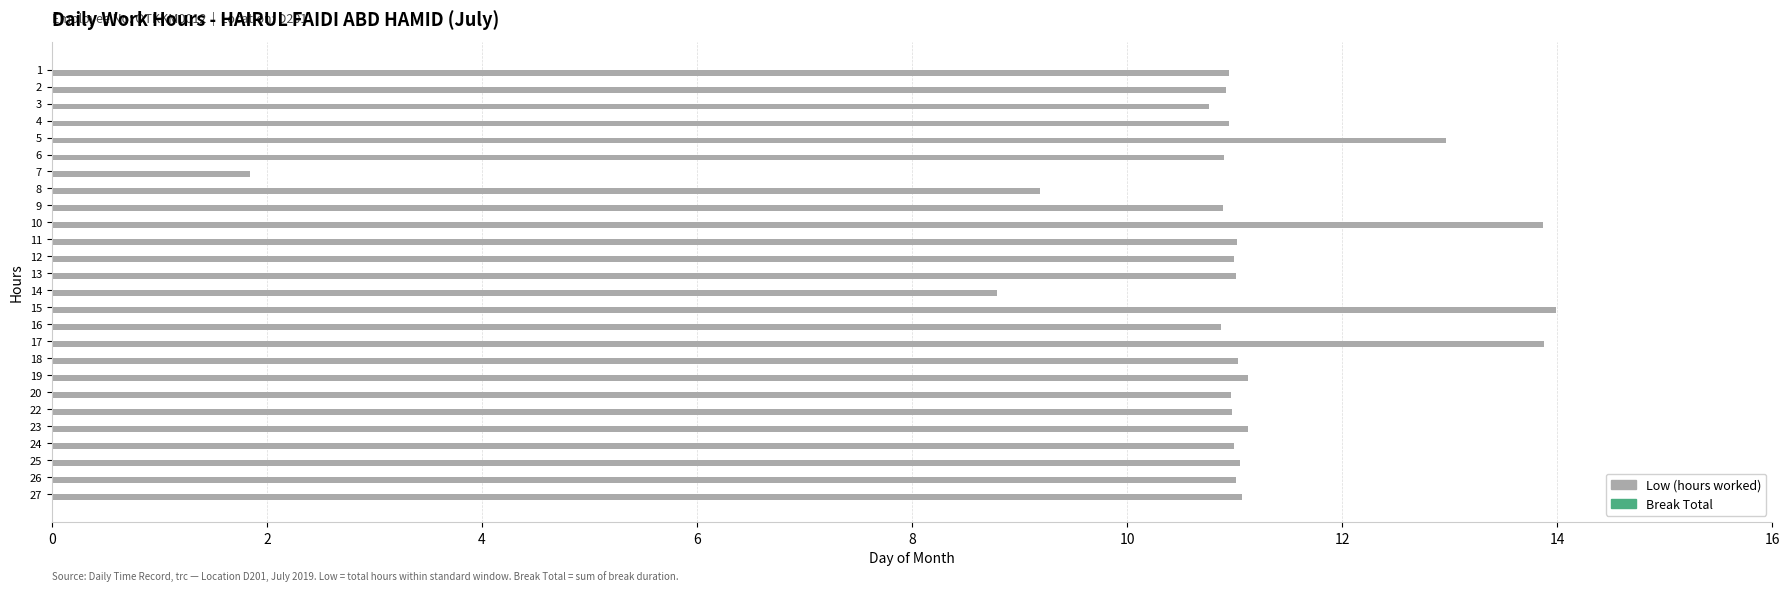

True or false: the data shows 13.9 at 10.

True